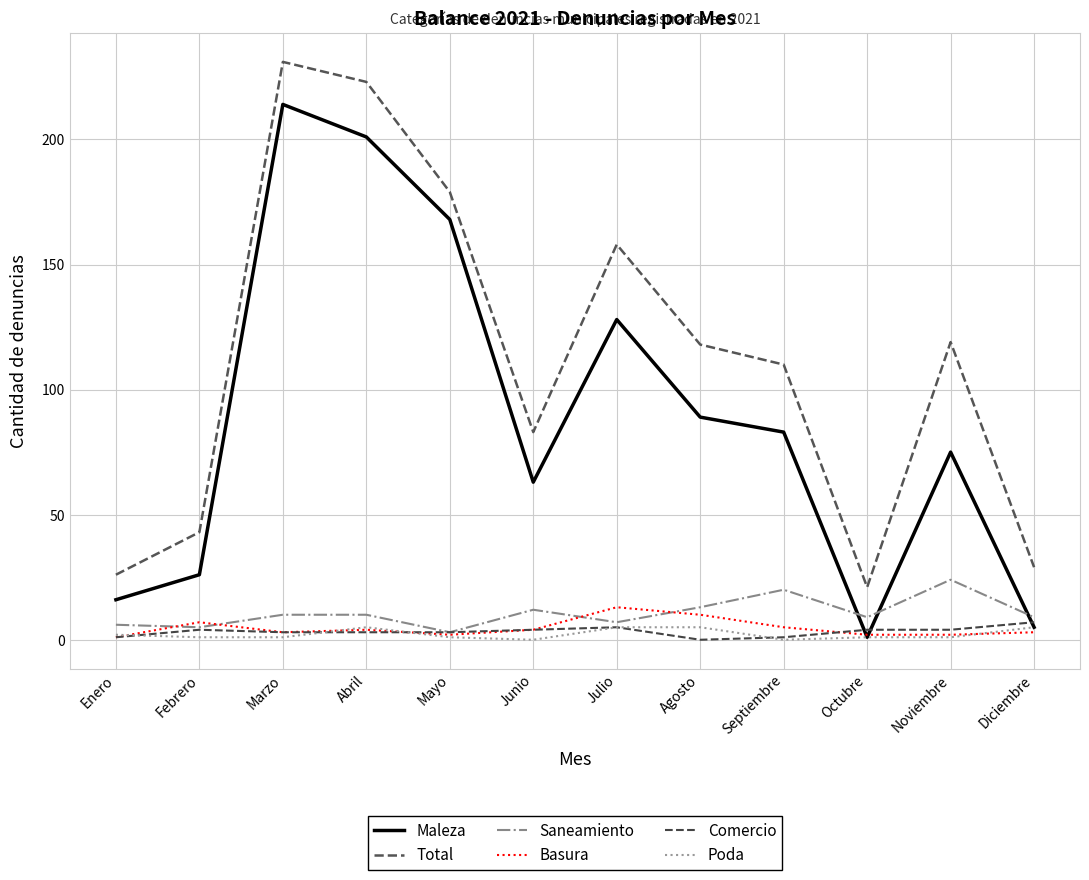

Reading left to right, extract all data points from this chart.

Maleza: Enero=16	Febrero=26	Marzo=214	Abril=201	Mayo=168	Junio=63	Julio=128	Agosto=89	Septiembre=83	Octubre=1	Noviembre=75	Diciembre=5
Total: Enero=26	Febrero=43	Marzo=231	Abril=223	Mayo=179	Junio=83	Julio=158	Agosto=118	Septiembre=110	Octubre=21	Noviembre=119	Diciembre=29
Saneamiento: Enero=6	Febrero=5	Marzo=10	Abril=10	Mayo=3	Junio=12	Julio=7	Agosto=13	Septiembre=20	Octubre=9	Noviembre=24	Diciembre=9
Basura: Enero=1	Febrero=7	Marzo=3	Abril=4	Mayo=2	Junio=4	Julio=13	Agosto=10	Septiembre=5	Octubre=2	Noviembre=2	Diciembre=3
Comercio: Enero=1	Febrero=4	Marzo=3	Abril=3	Mayo=3	Junio=4	Julio=5	Agosto=0	Septiembre=1	Octubre=4	Noviembre=4	Diciembre=7
Poda: Enero=2	Febrero=1	Marzo=1	Abril=5	Mayo=1	Junio=0	Julio=5	Agosto=5	Septiembre=0	Octubre=1	Noviembre=1	Diciembre=5